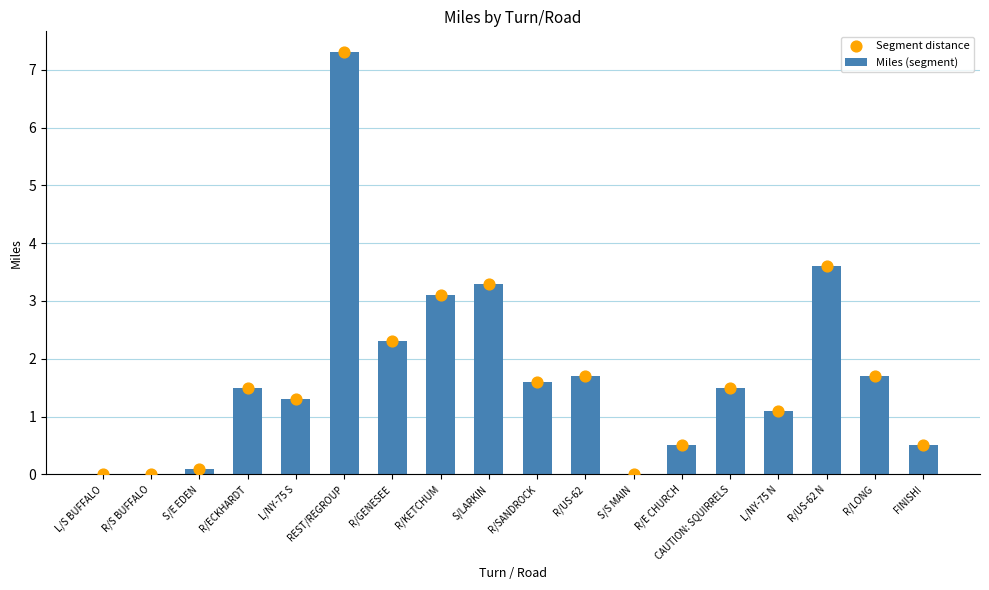

What are all the series names shown in the legend?

Miles (segment), Segment distance